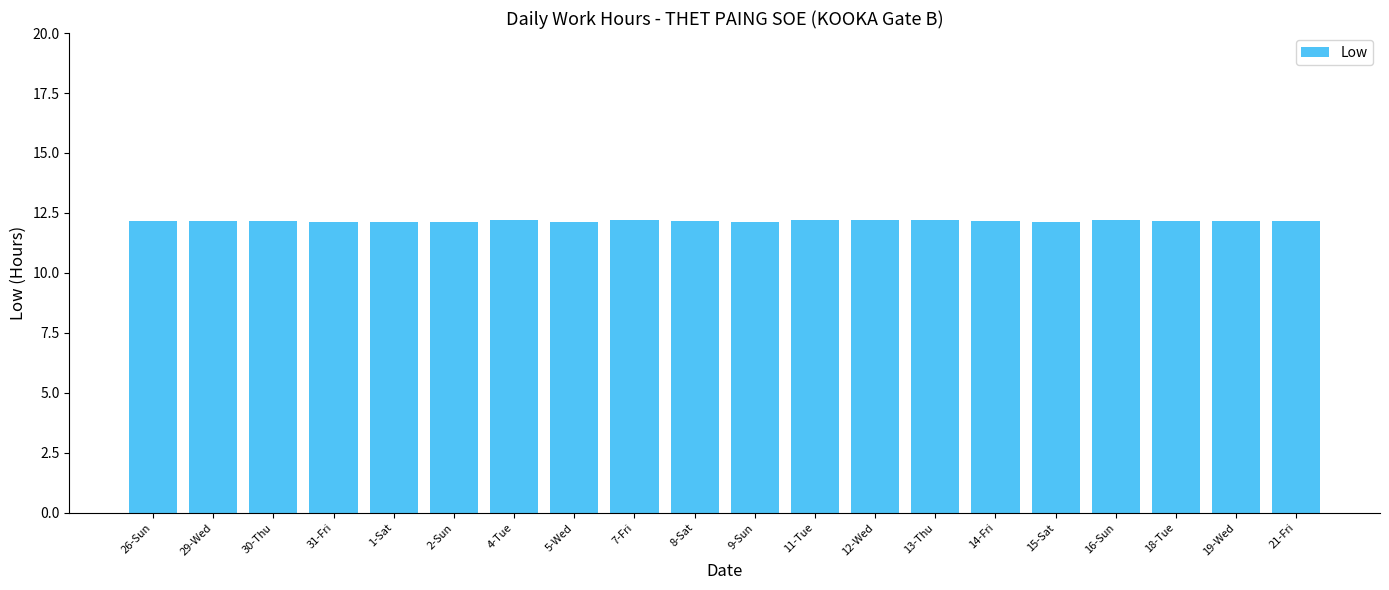

What is the smallest value displayed?

12.1